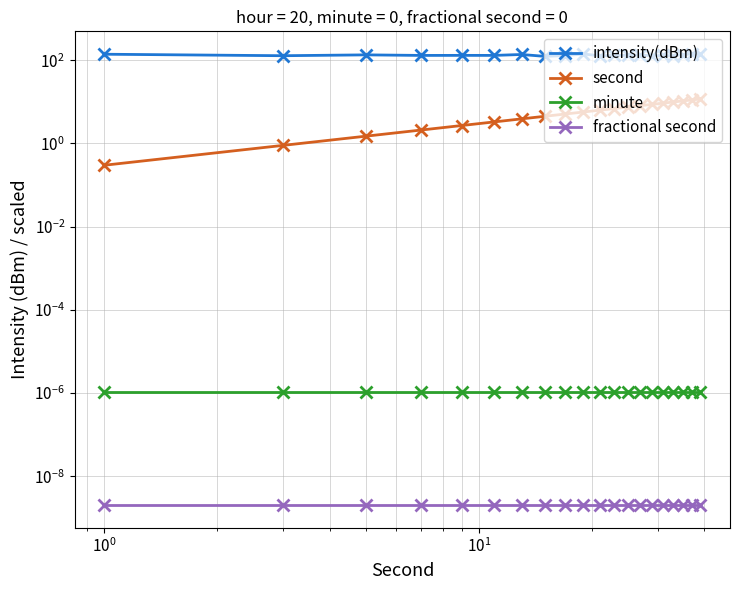

Rank the series by their maximum value, from highest to lowest.

intensity(dBm), second, minute, fractional second